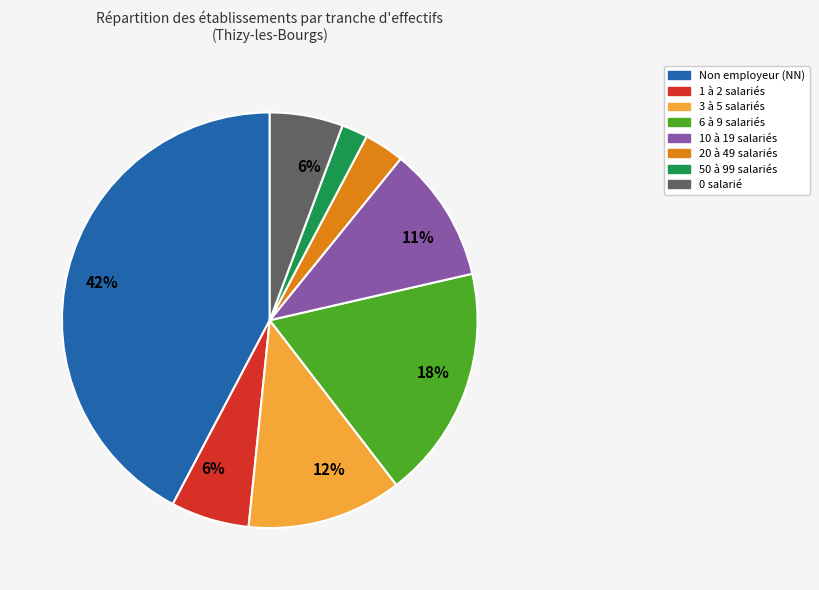

To the nearest percent, what is the difference between the largest and smallest slice percentages?

40%